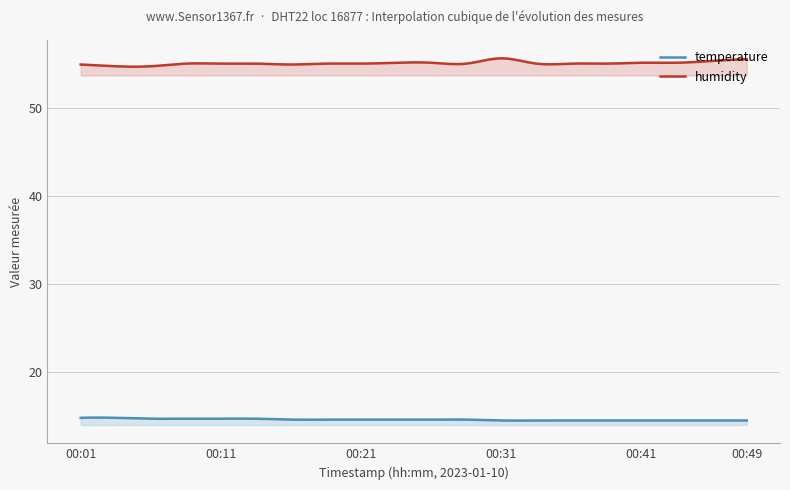

The value of humidity at 00:16 is 54.9. True or false?

True